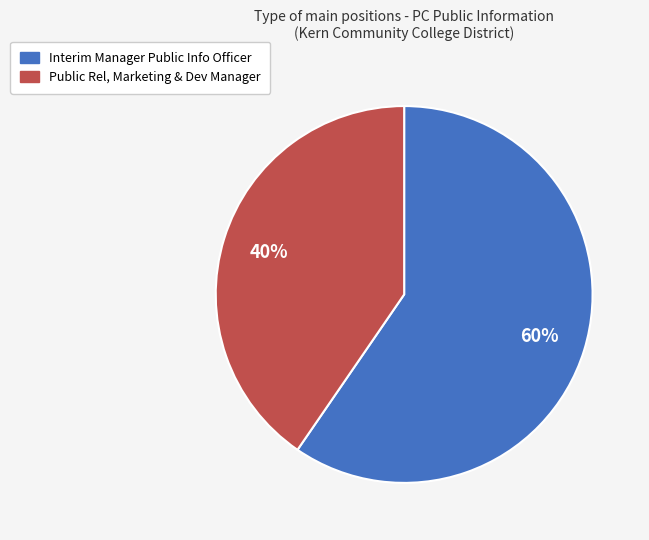

What is the largest slice in the pie chart?

Interim Manager Public Info Officer